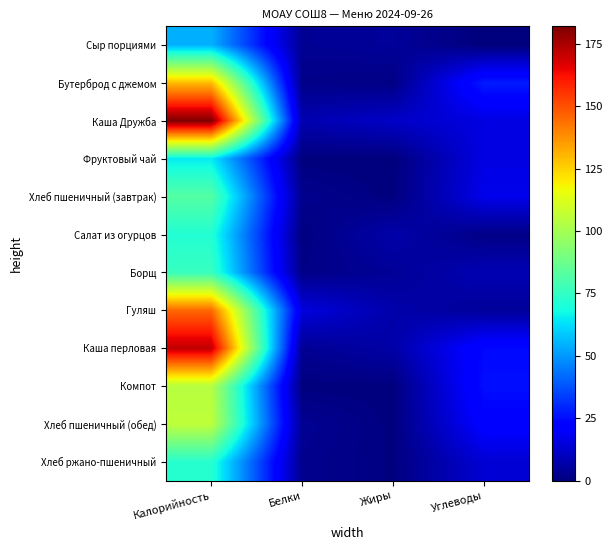

Which series has the largest total across all categories?

Каша Дружба